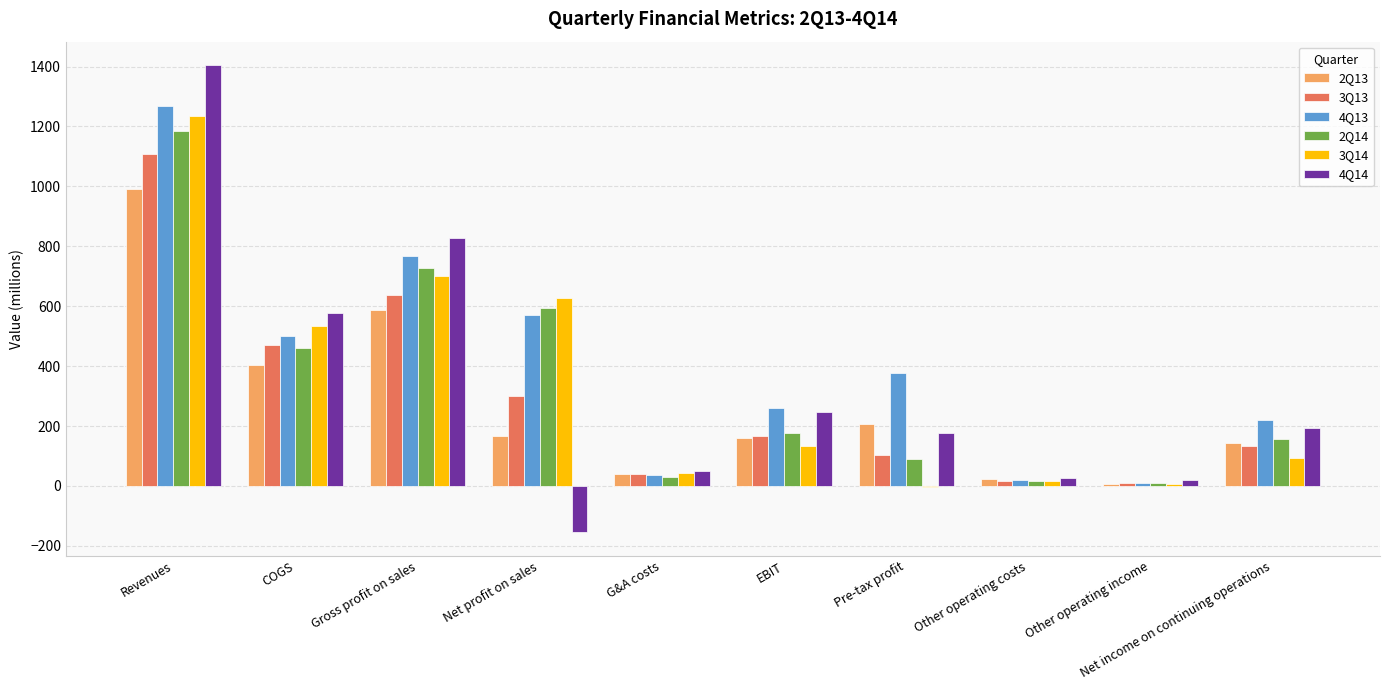

At which label does 4Q13 reach its peak?

Revenues